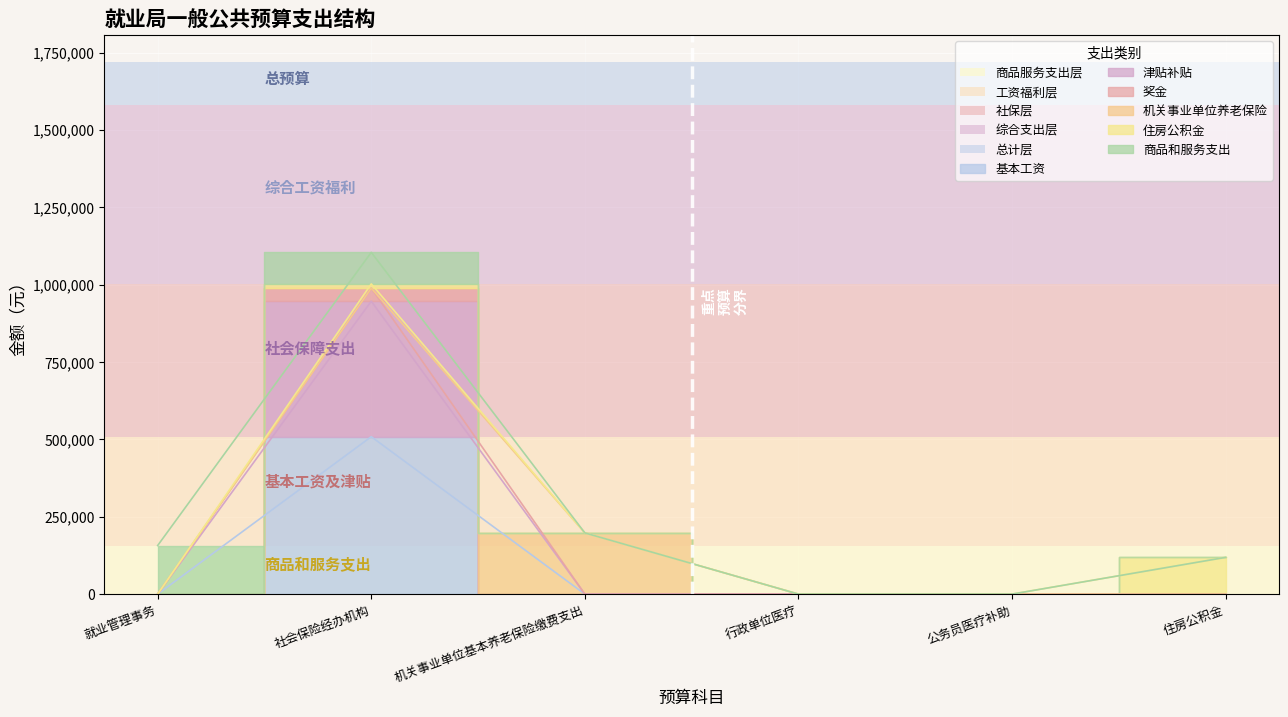

Between 公务员医疗补助 and 行政单位医疗, which is larger?

公务员医疗补助